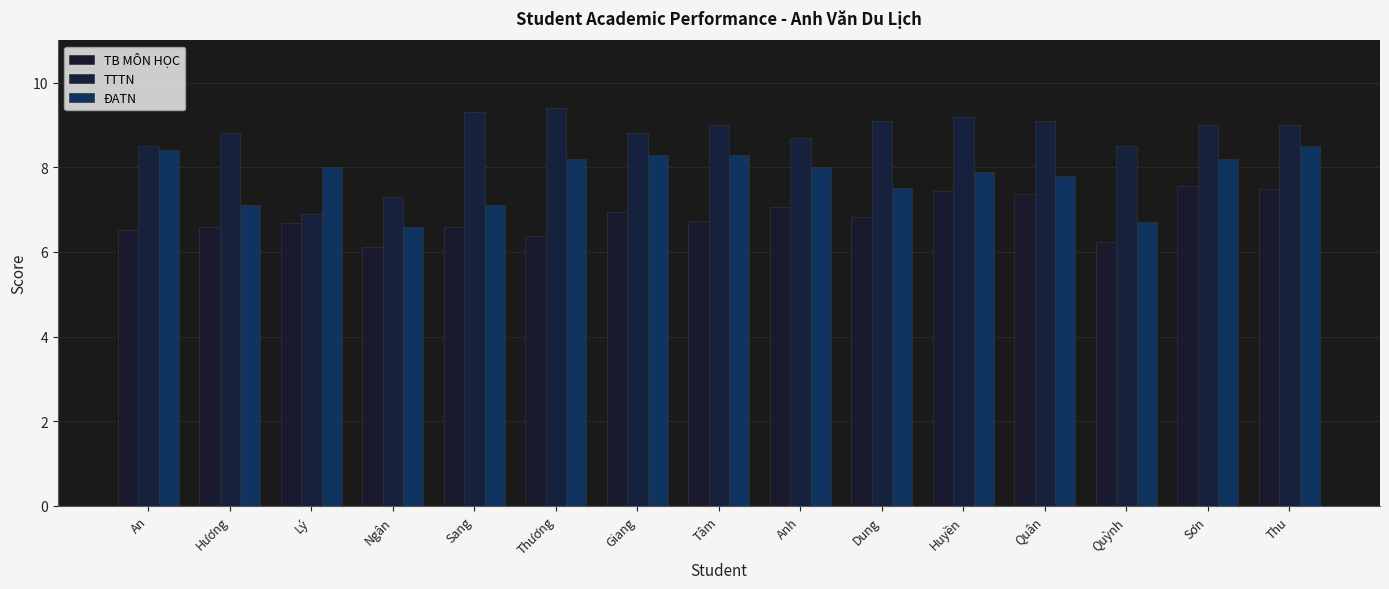

What is the sum of the ĐATN values at Huyền and Giang?

16.2